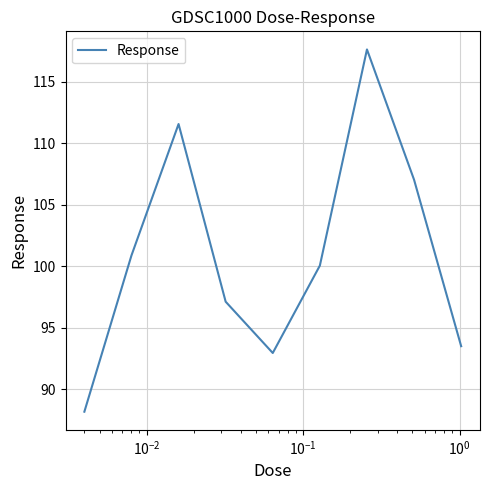

What is the smallest value displayed?

88.2